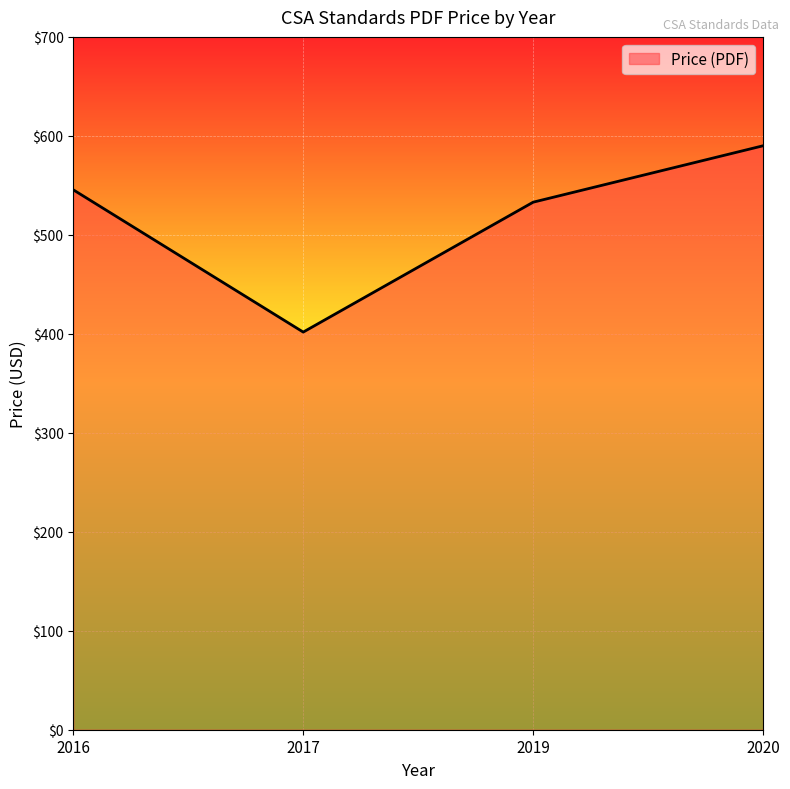

Which category has the lowest value across all series?

2017